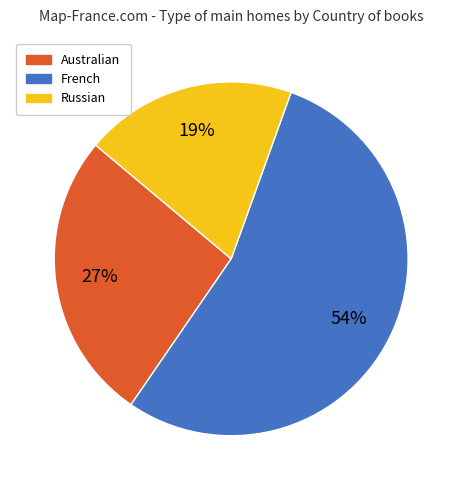

Is the sum of Australian and French greater than half?

Yes